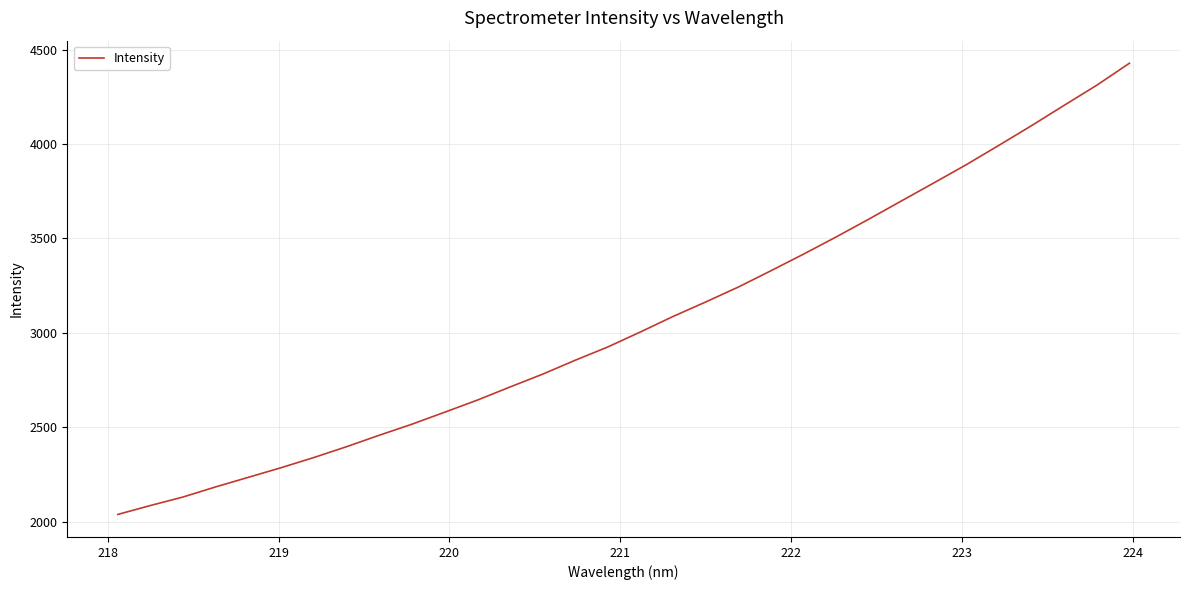

What is the minimum value shown in the chart?

2038.7